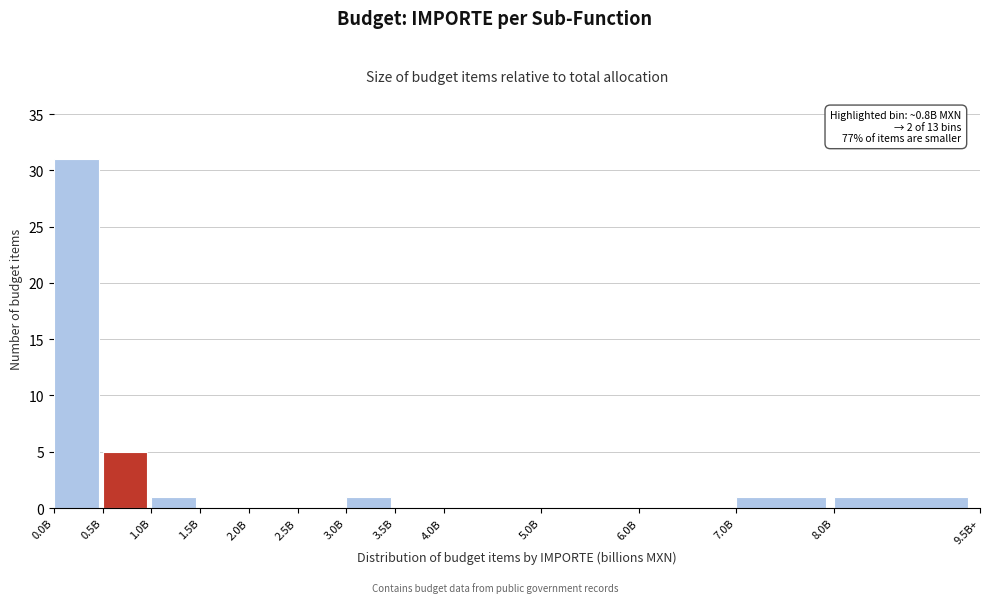

Reading left to right, what are all the values shown in this chart?

0.0B=31	0.5B=5	1.0B=1	1.5B=0	2.0B=0	2.5B=0	3.0B=1	3.5B=0	4.0B=0	5.0B=0	6.0B=0	7.0B=1	8.0B=1